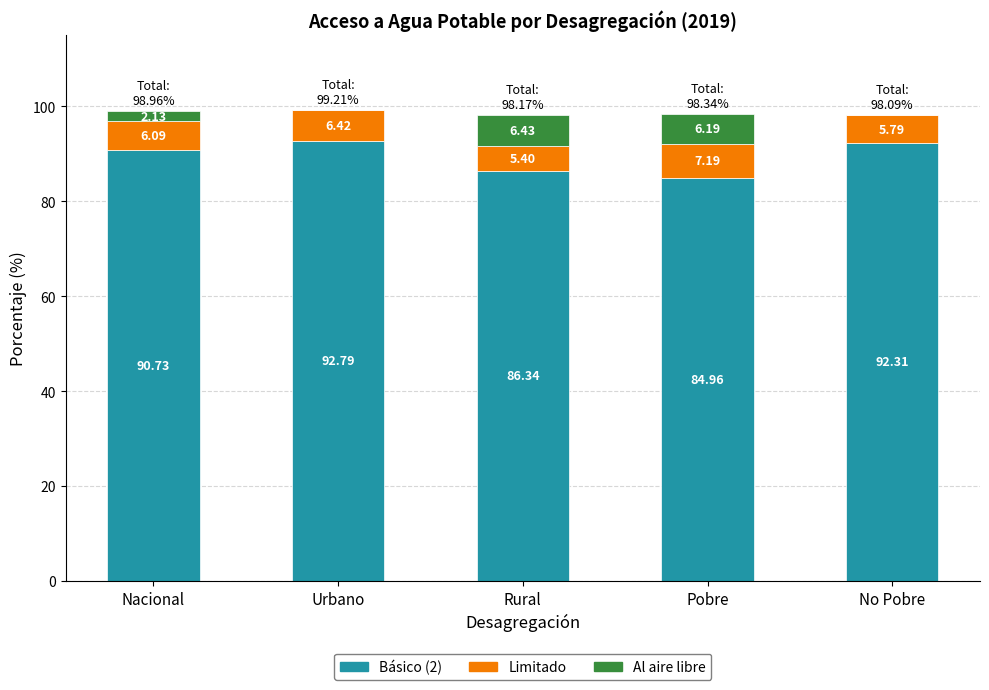

What is the maximum value for Básico (2)?

92.8